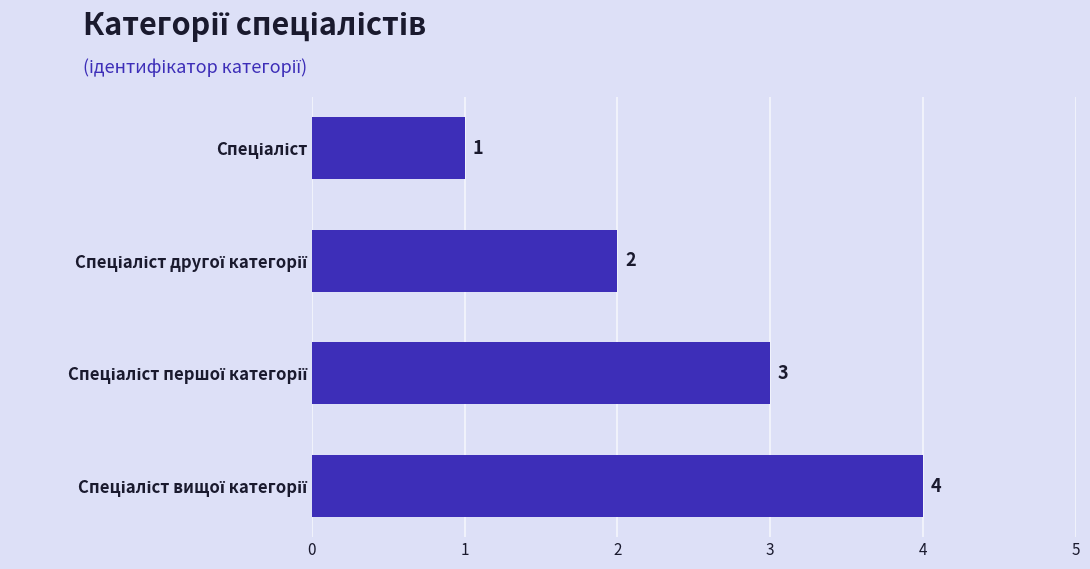

Are the bars horizontal?

Yes